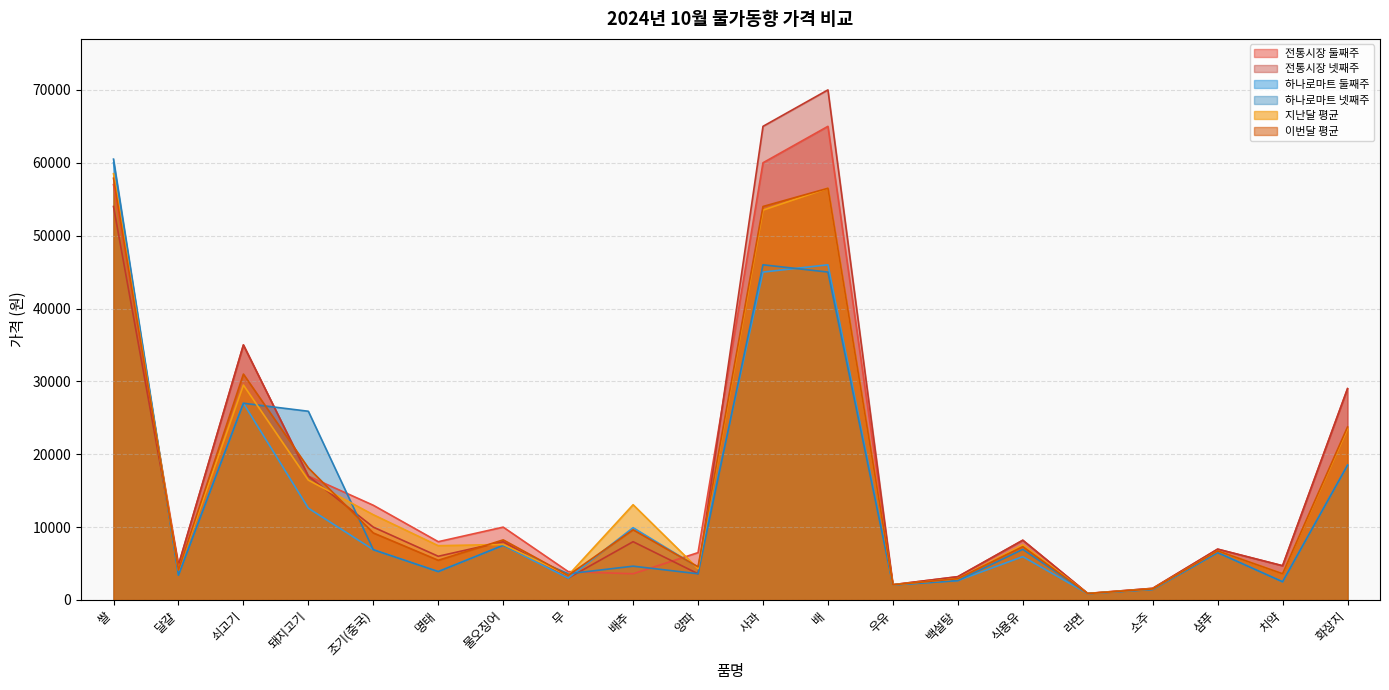

At which label is 이번달 평균 closest to 29380?

쇠고기